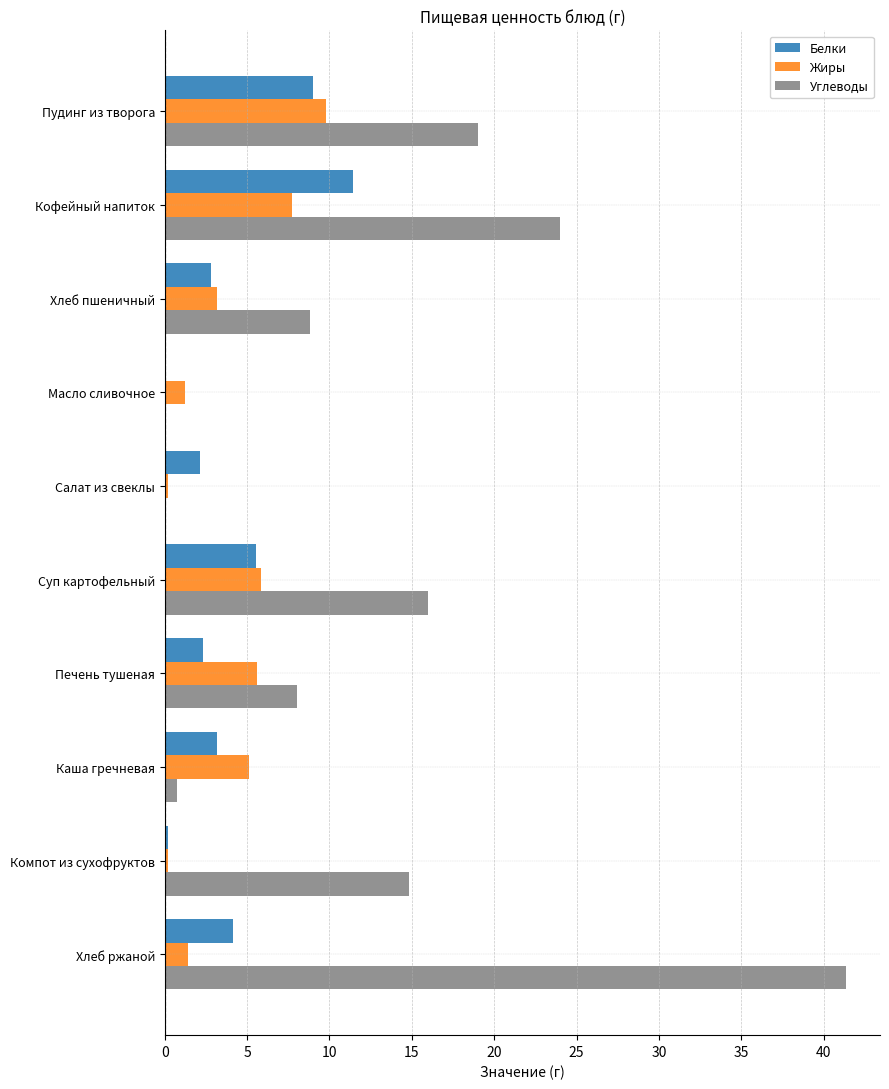

Which series has the largest total across all categories?

Углеводы